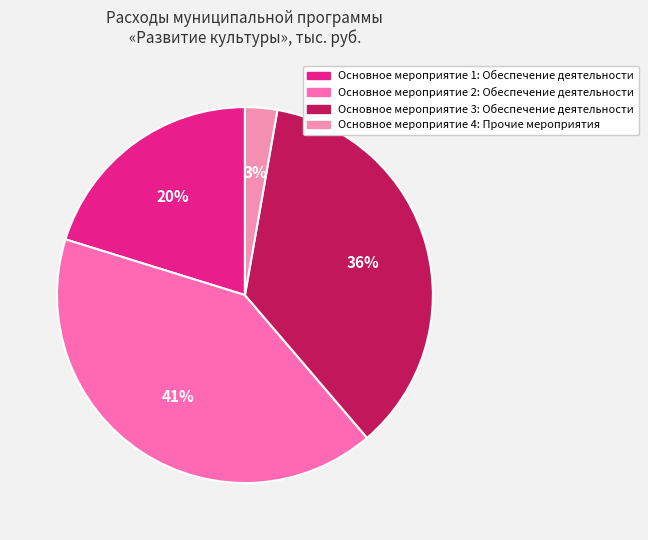

True or false: Основное мероприятие 4: Прочие мероприятия accounts for 3% of the total.

True